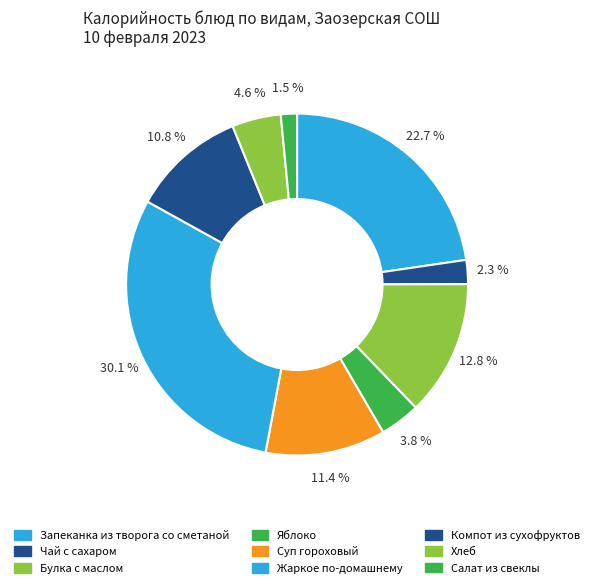

To the nearest percent, what percentage of the pie is Суп гороховый?

11%